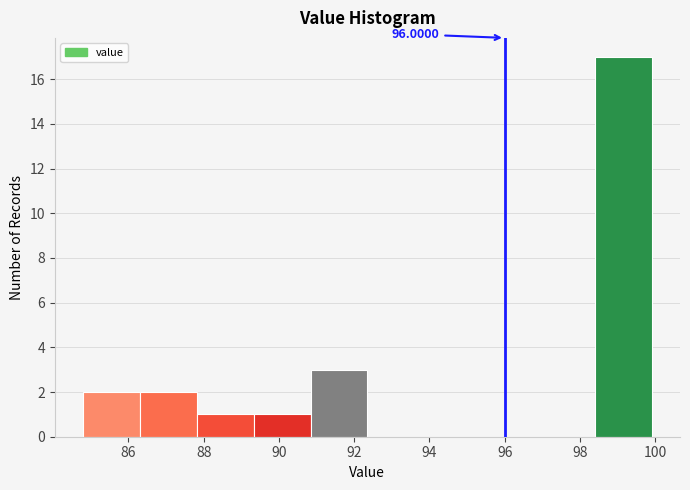

Which range on the x-axis has the tallest bar?

98.4 to 100.0